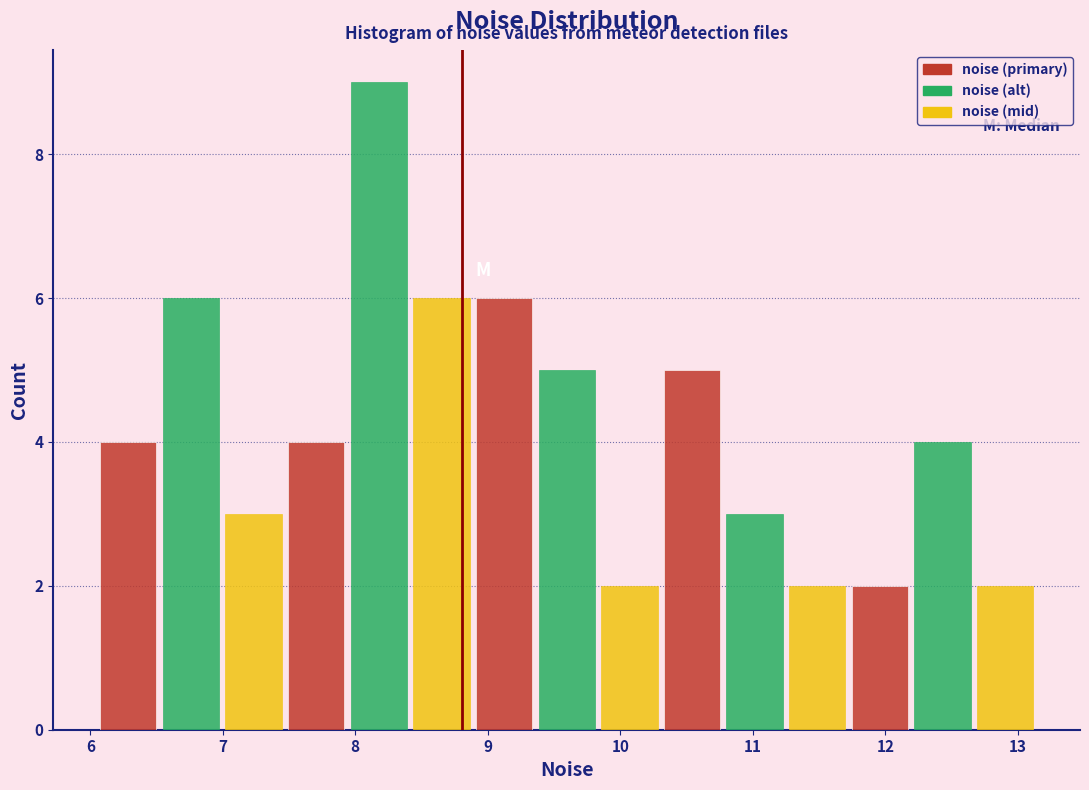

Over which range of the x-axis is the bar tallest?

7.9 to 8.4